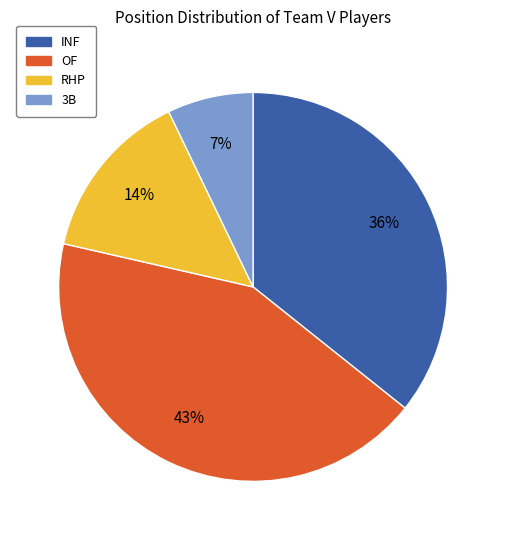

How many segments does this pie chart have?

4